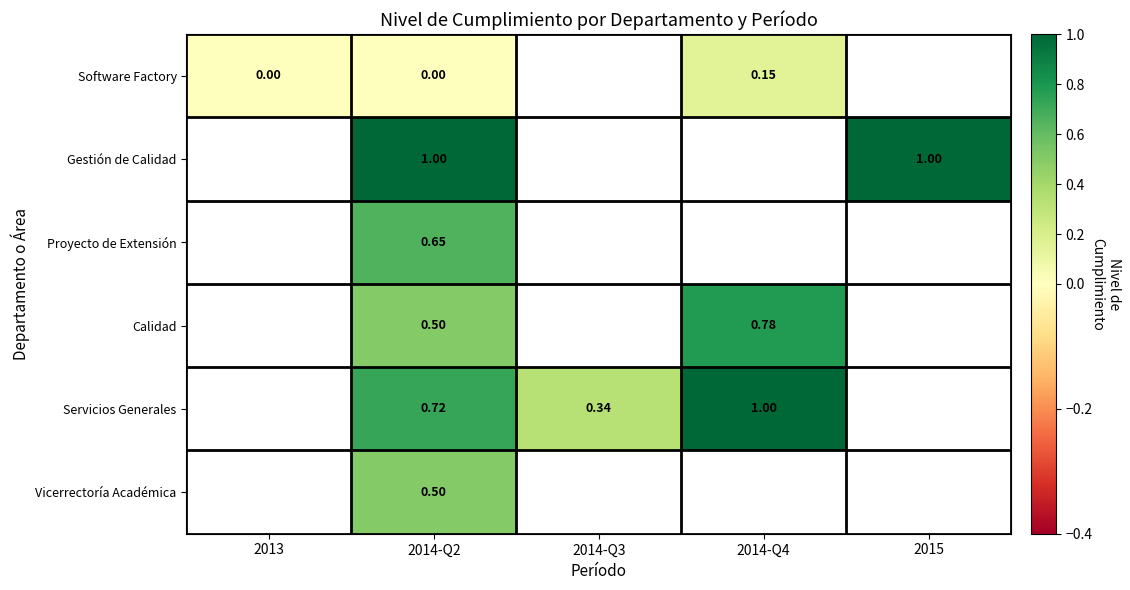

Which label corresponds to the smallest value in the chart?

2013